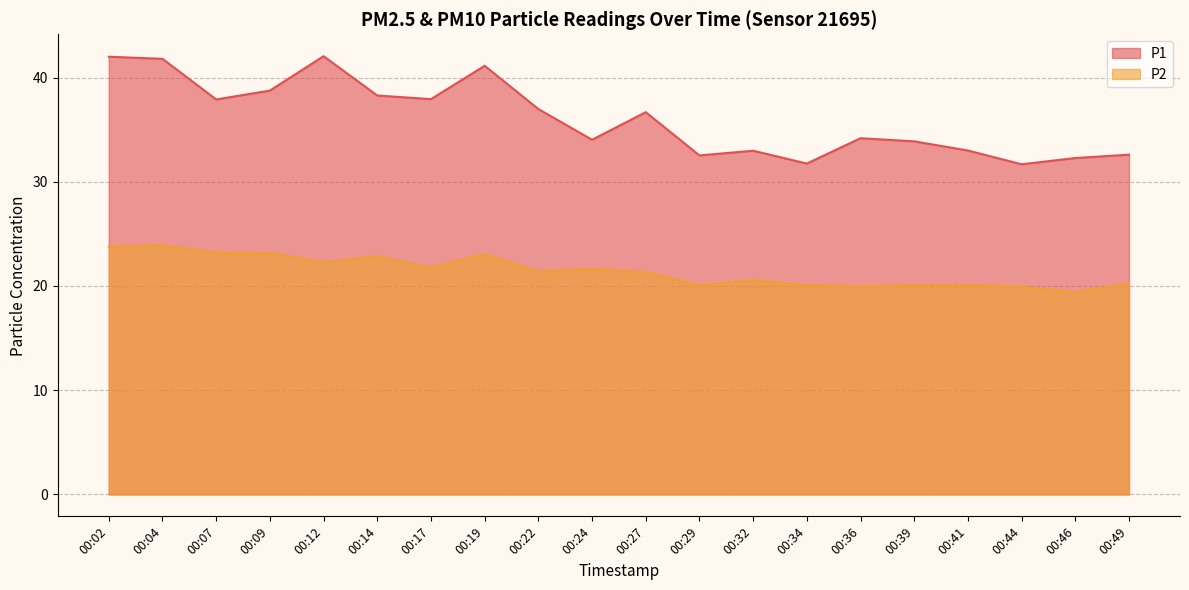

Where is the first local maximum for P2?

00:04